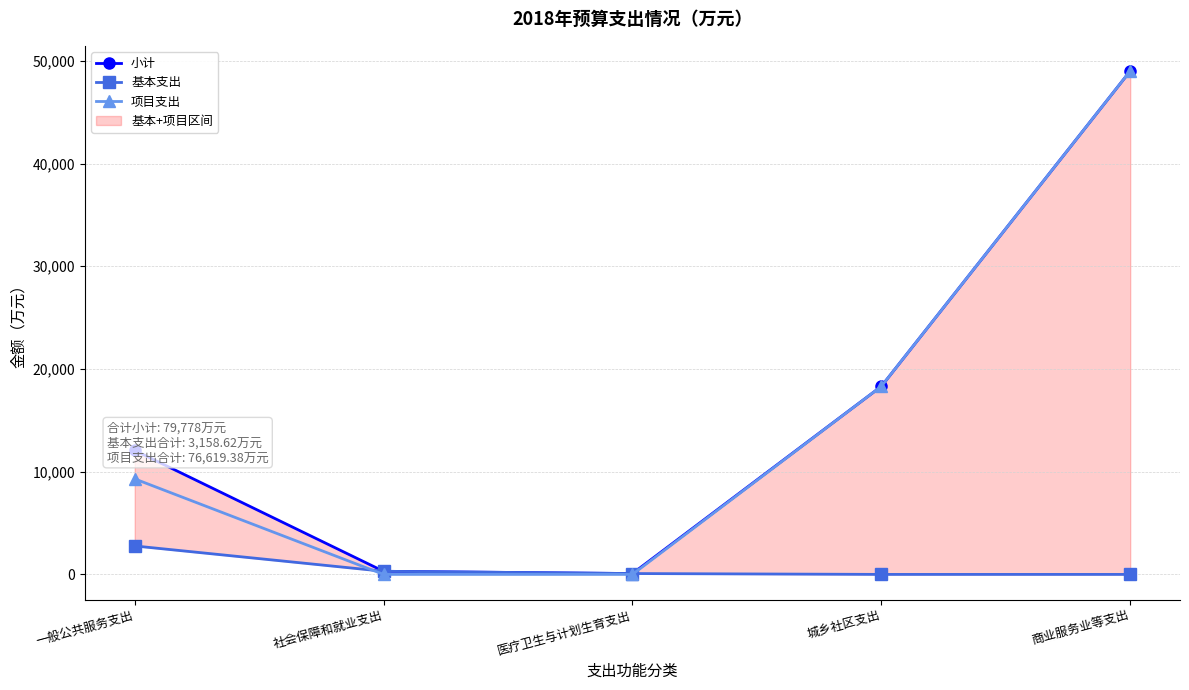

What is the sum of the 基本支出 values at 城乡社区支出 and 社会保障和就业支出?

304.4